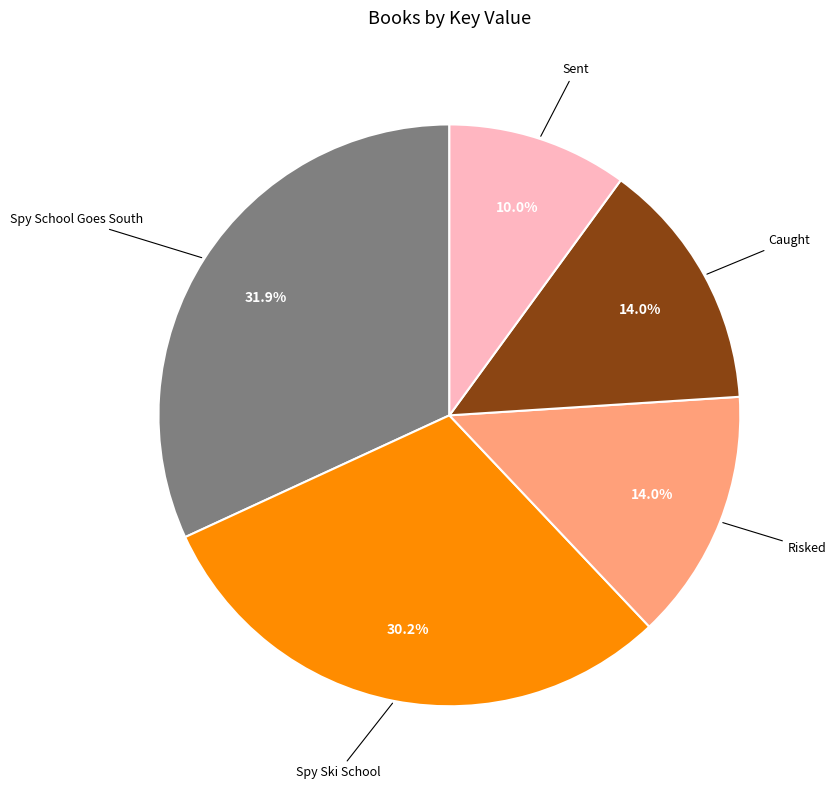

Does any single category account for the majority?

No